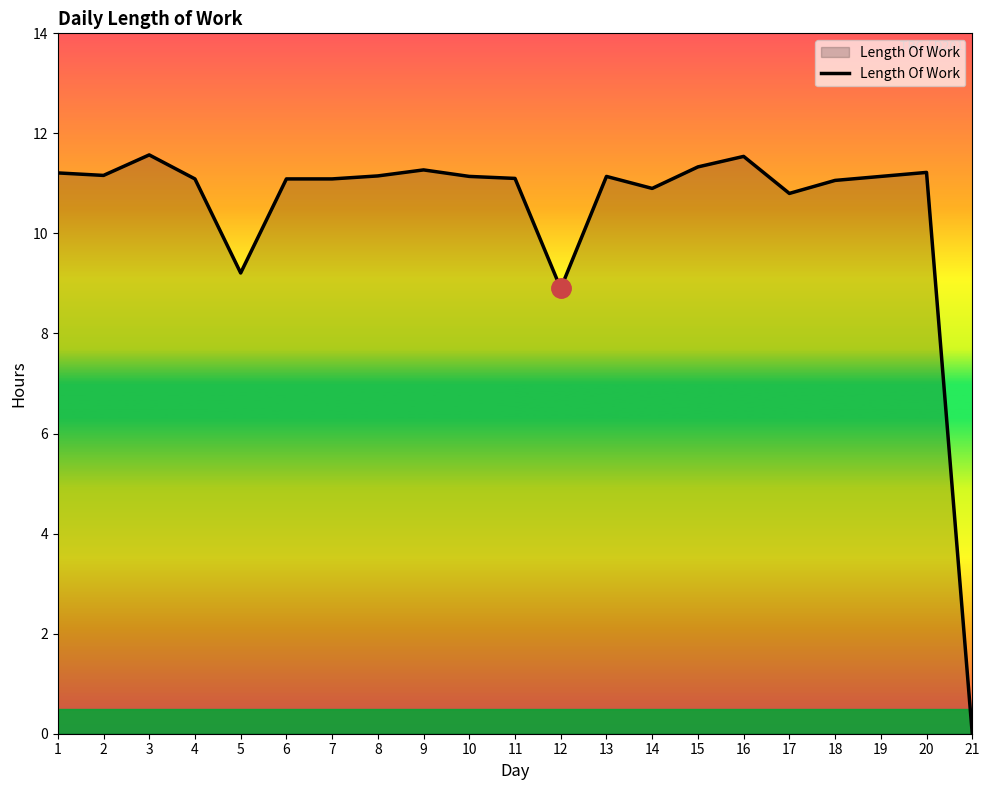

What value does the data have at 16?

11.5